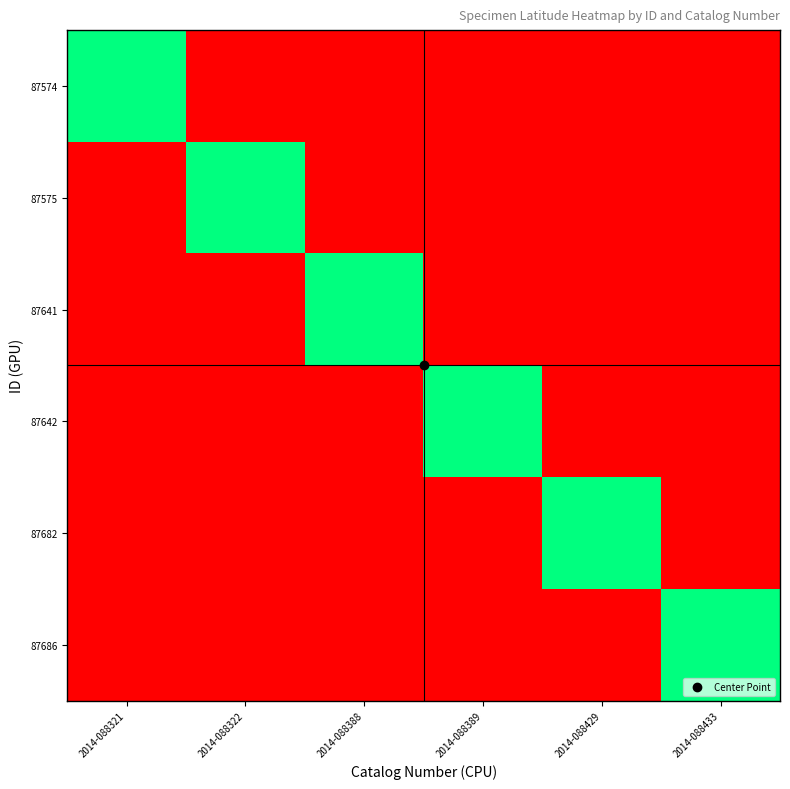

At which category is the sum across all series the highest?

2014-088321